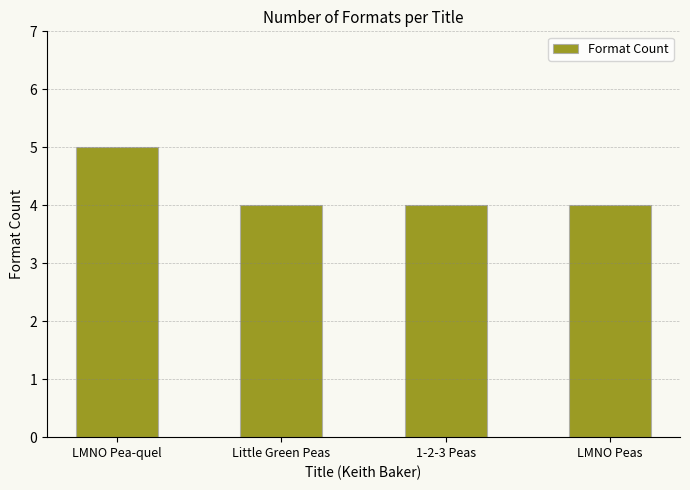

Is it true that the value at LMNO Peas is 4?

True